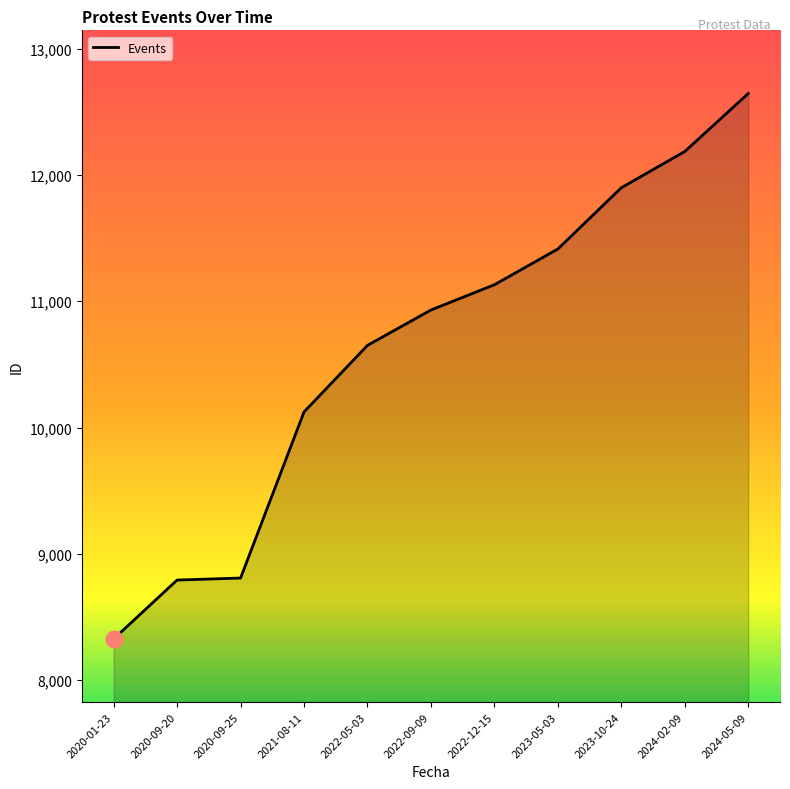

At which category does the chart reach its minimum across all series?

2020-01-23